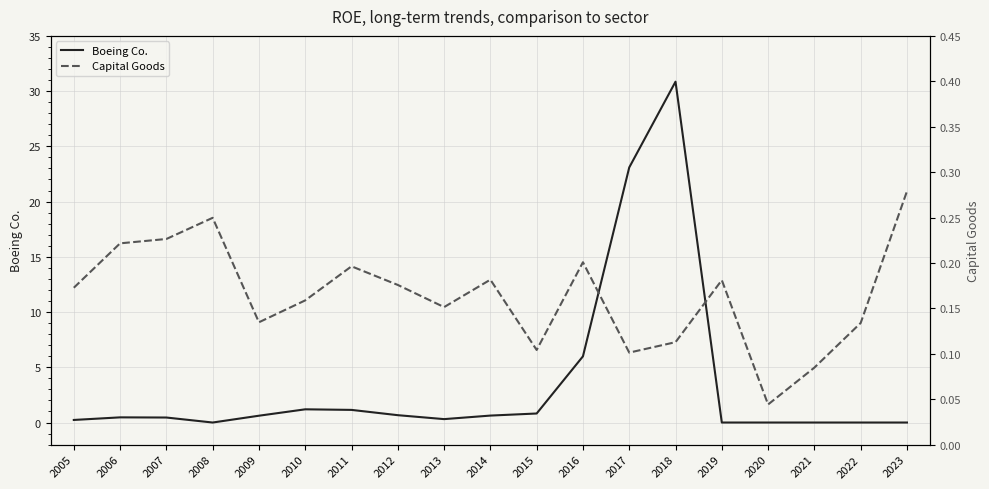

Between 2015 and 2016, which is larger?

2016